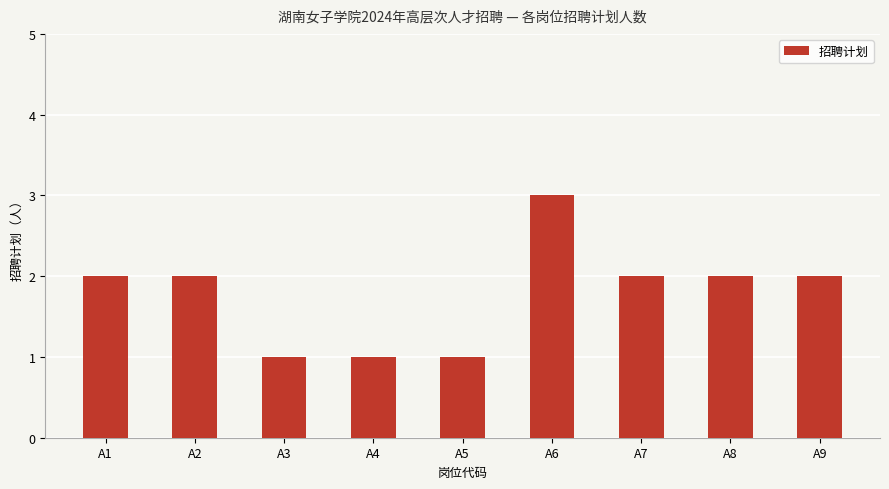

What is the value of the 8th bar from the left?

2